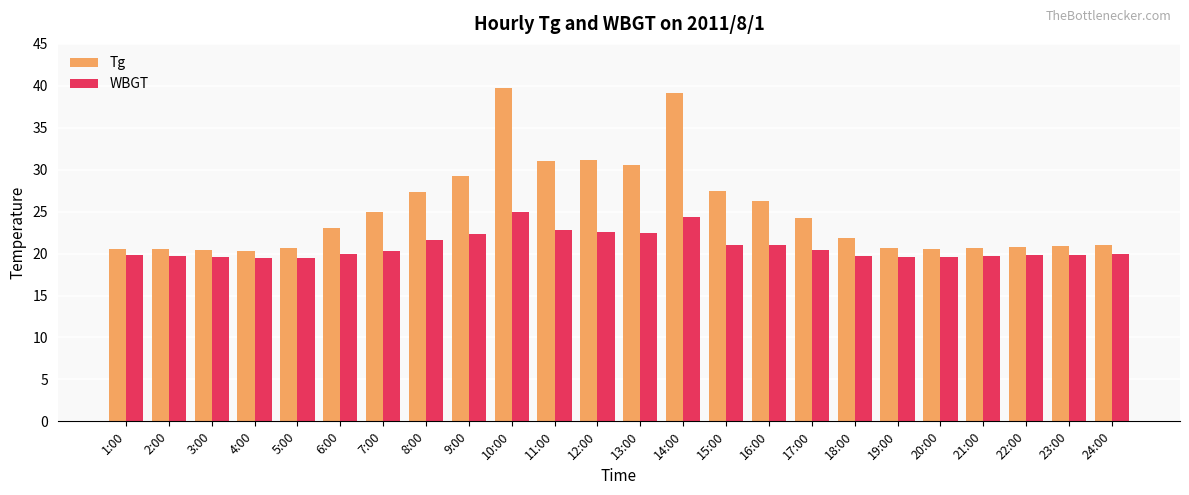

What is the minimum value for Tg?

20.3